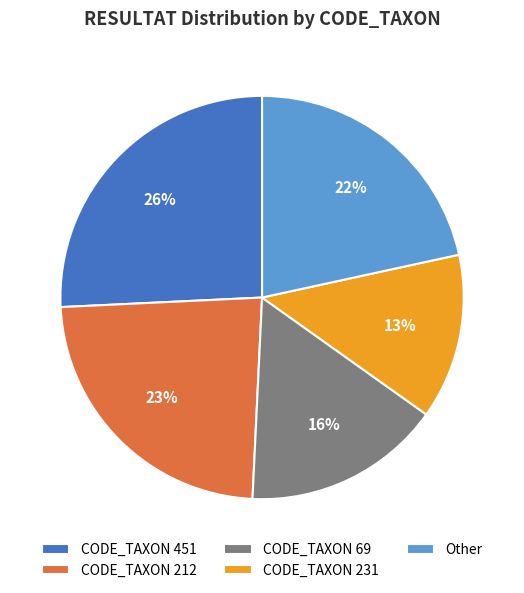

Is there a majority slice in this chart?

No